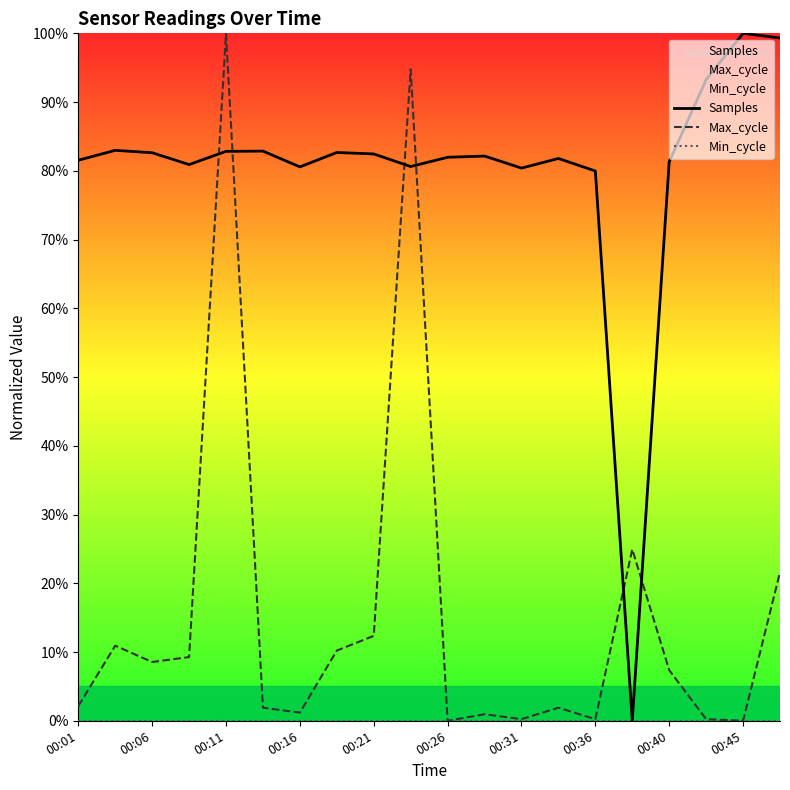

Which series has the largest total across all categories?

Samples